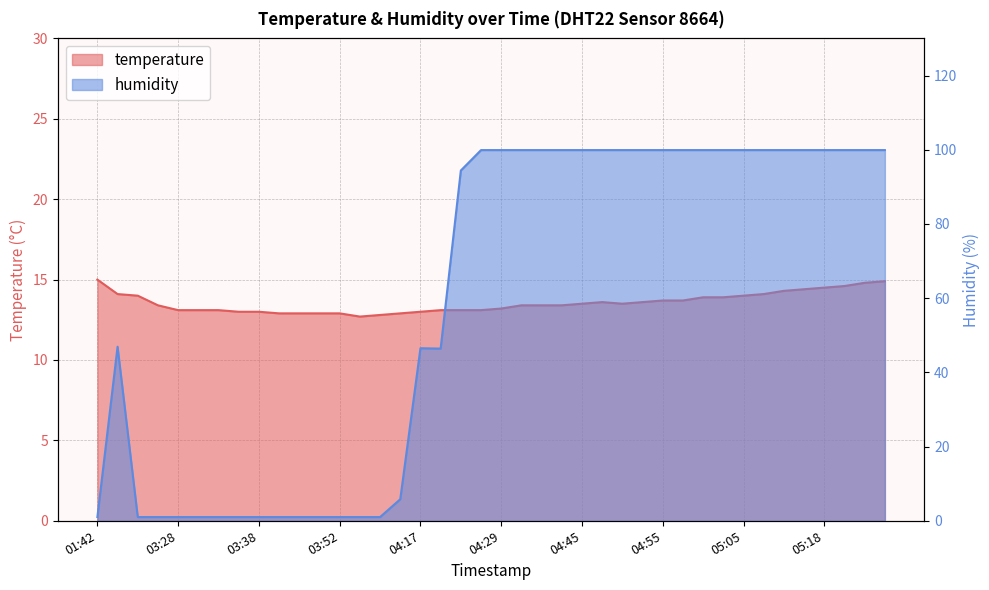

What are all the series names shown in the legend?

temperature, humidity